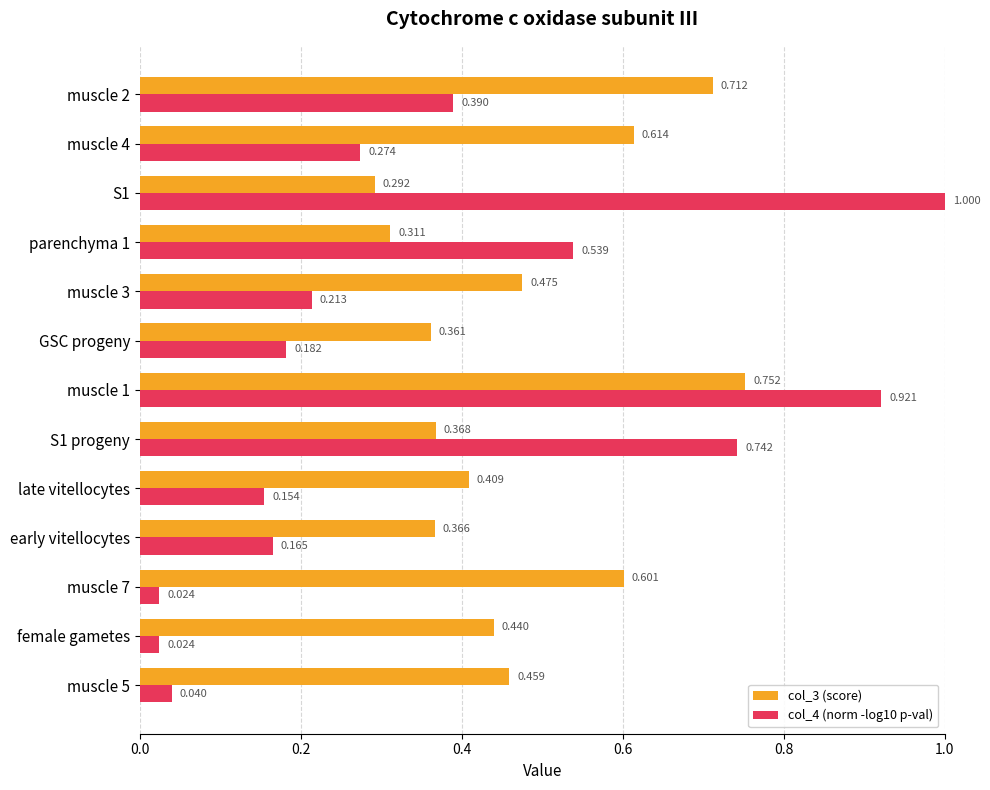

What is the sum of all col_3 (score) values?

6.2